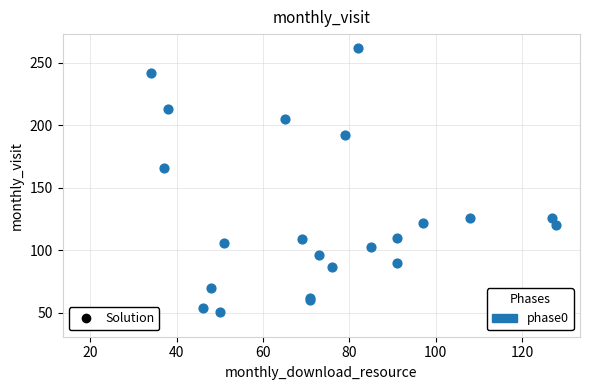

What Y value in the scatter plot is closest to 152?

166